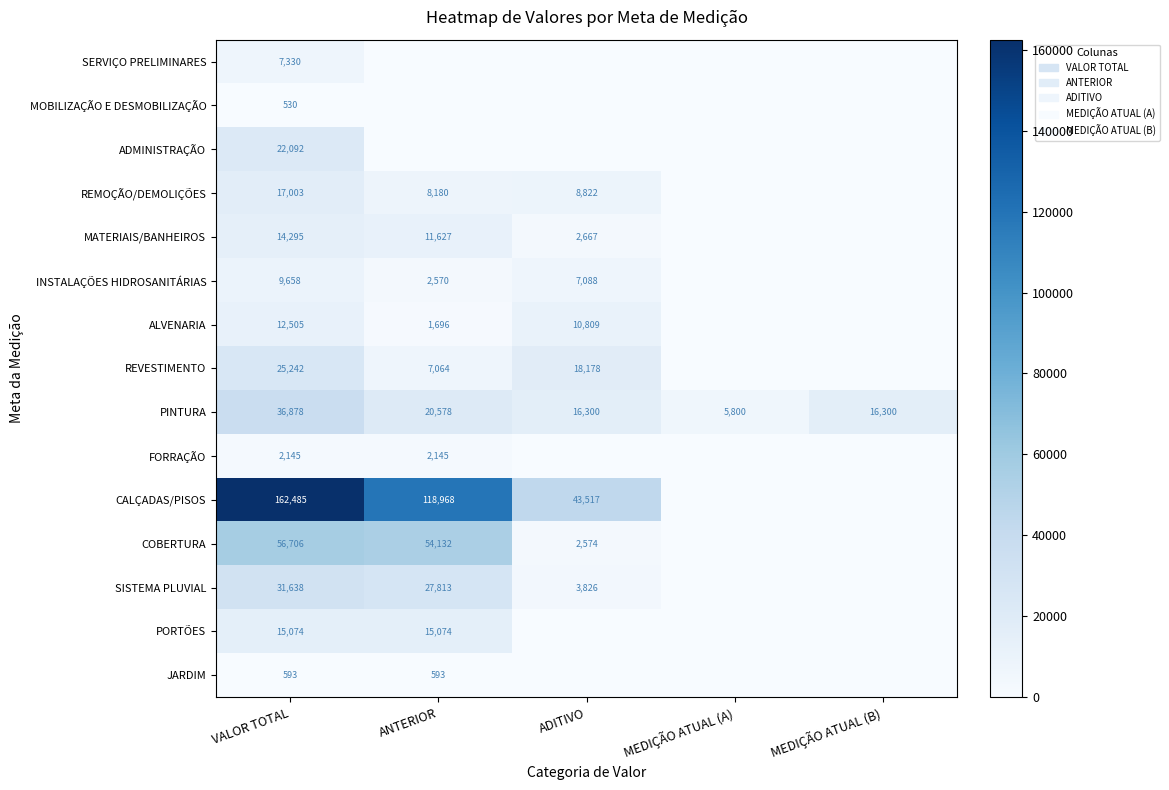

What is the difference between the maximum and minimum values in the PINTURA series?

31078